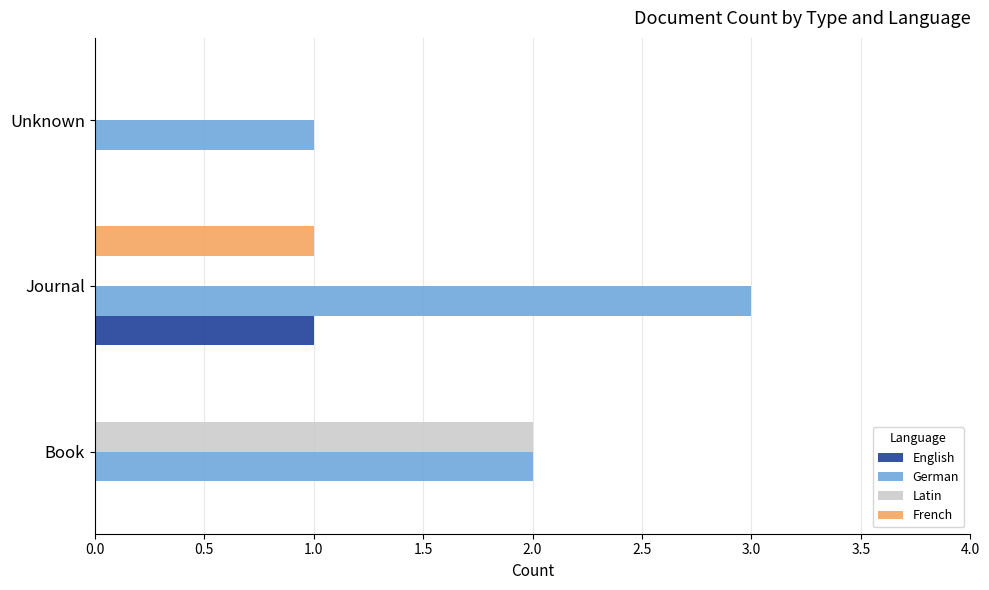

The German series shows 1 at Book. True or false?

False